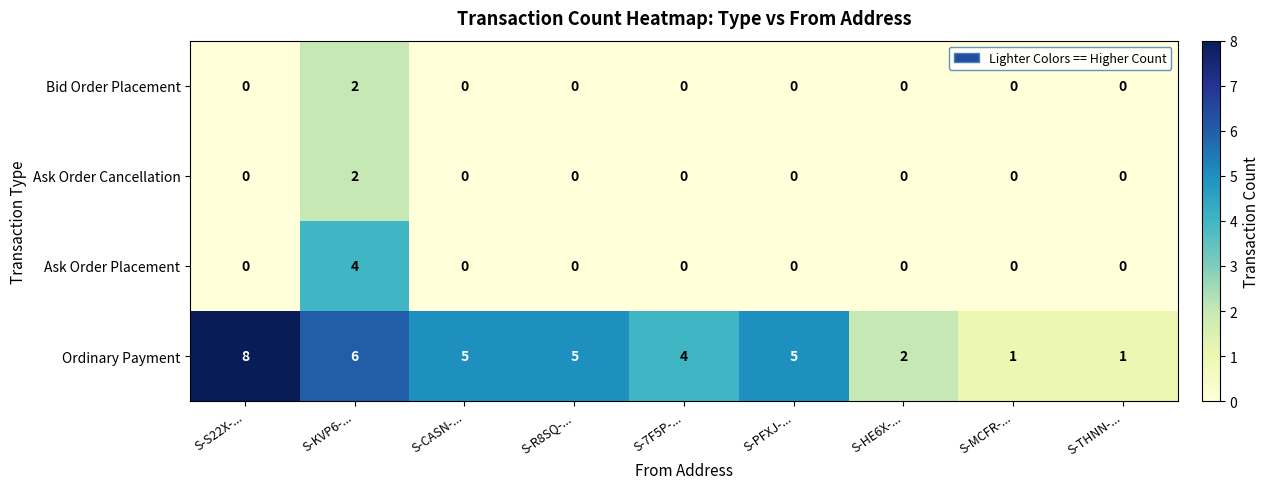

The value of Ask Order Placement at S-HE6X-... is 0. True or false?

True